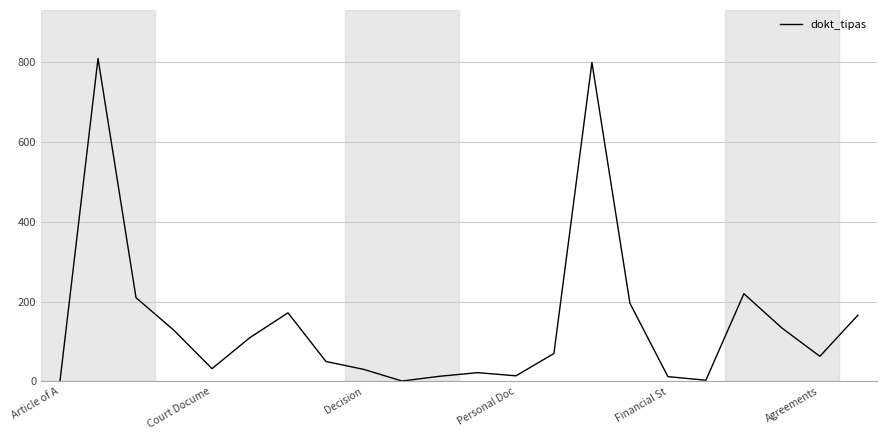

What is the difference between the maximum and minimum values?

809